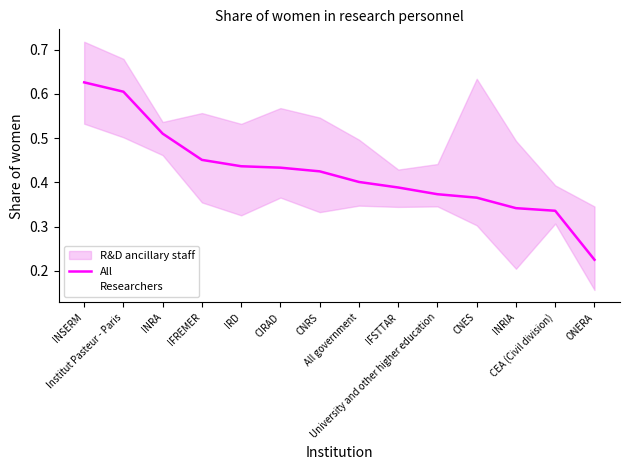

True or false: All has more than 2 interior local peaks.

False